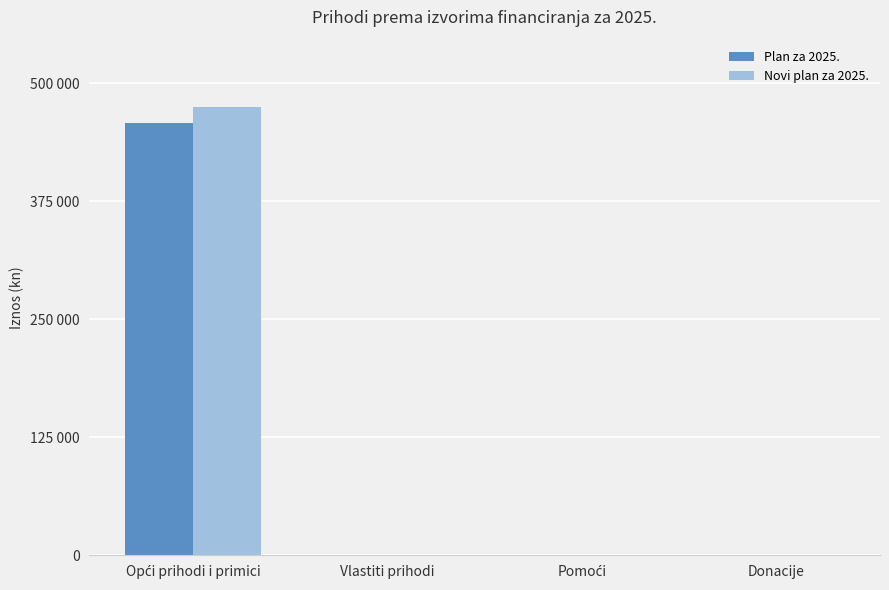

What are all the series names shown in the legend?

Plan za 2025., Novi plan za 2025.